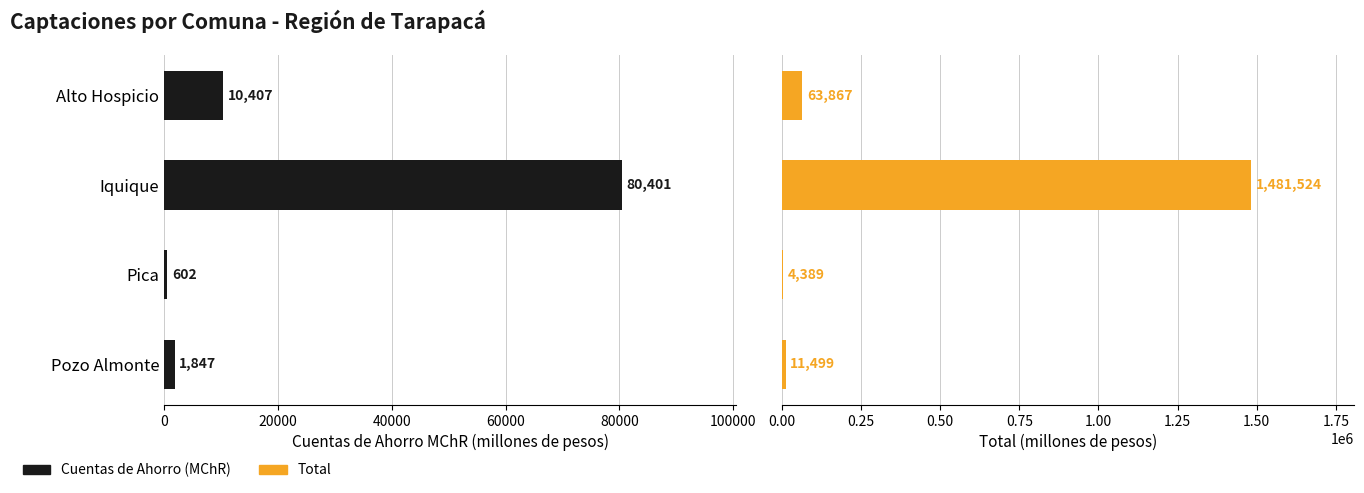

Reading left to right, extract all data points from this chart.

Cuentas de Ahorro (MChR): 10407.3	80401.5	602.3	1846.8
Total: 63867.3	1481523.6	4389.4	11499.0